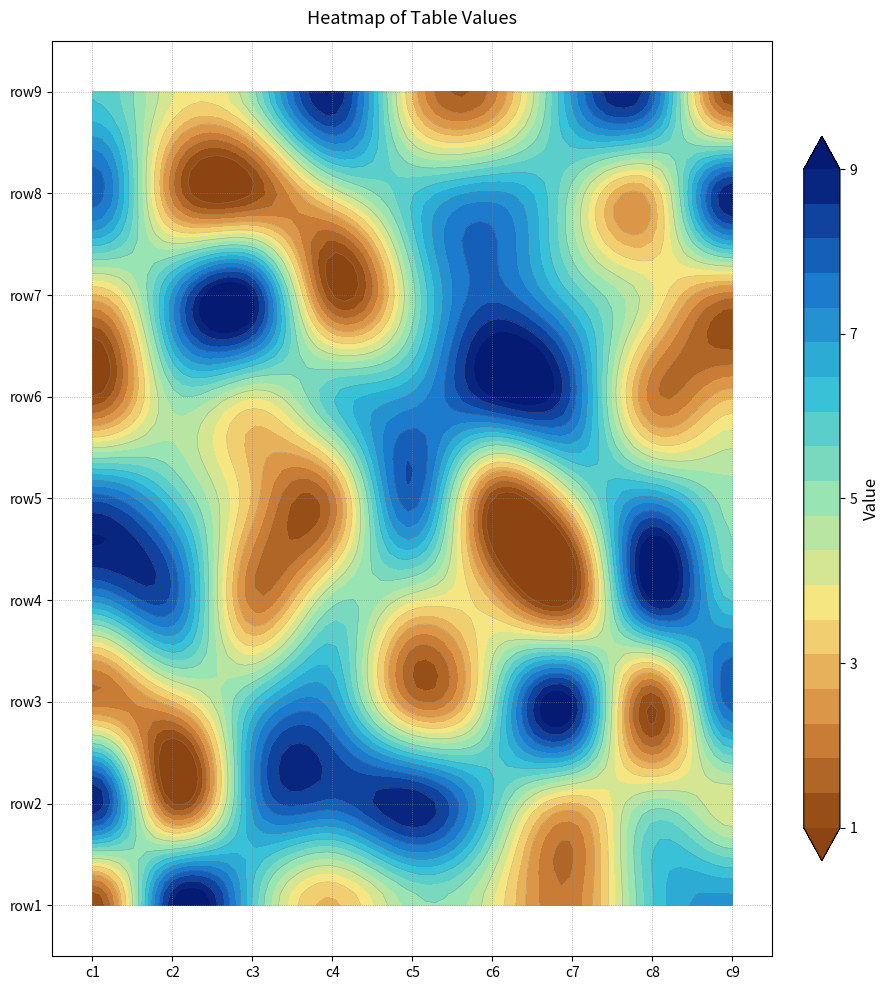

The row7 series shows 9 at 2. True or false?

True